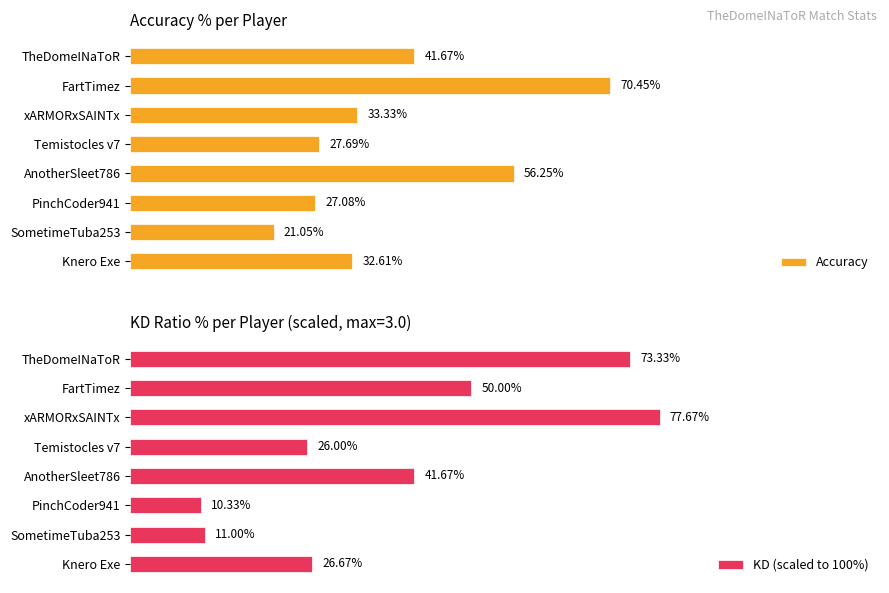

How many groups of bars are there?

8